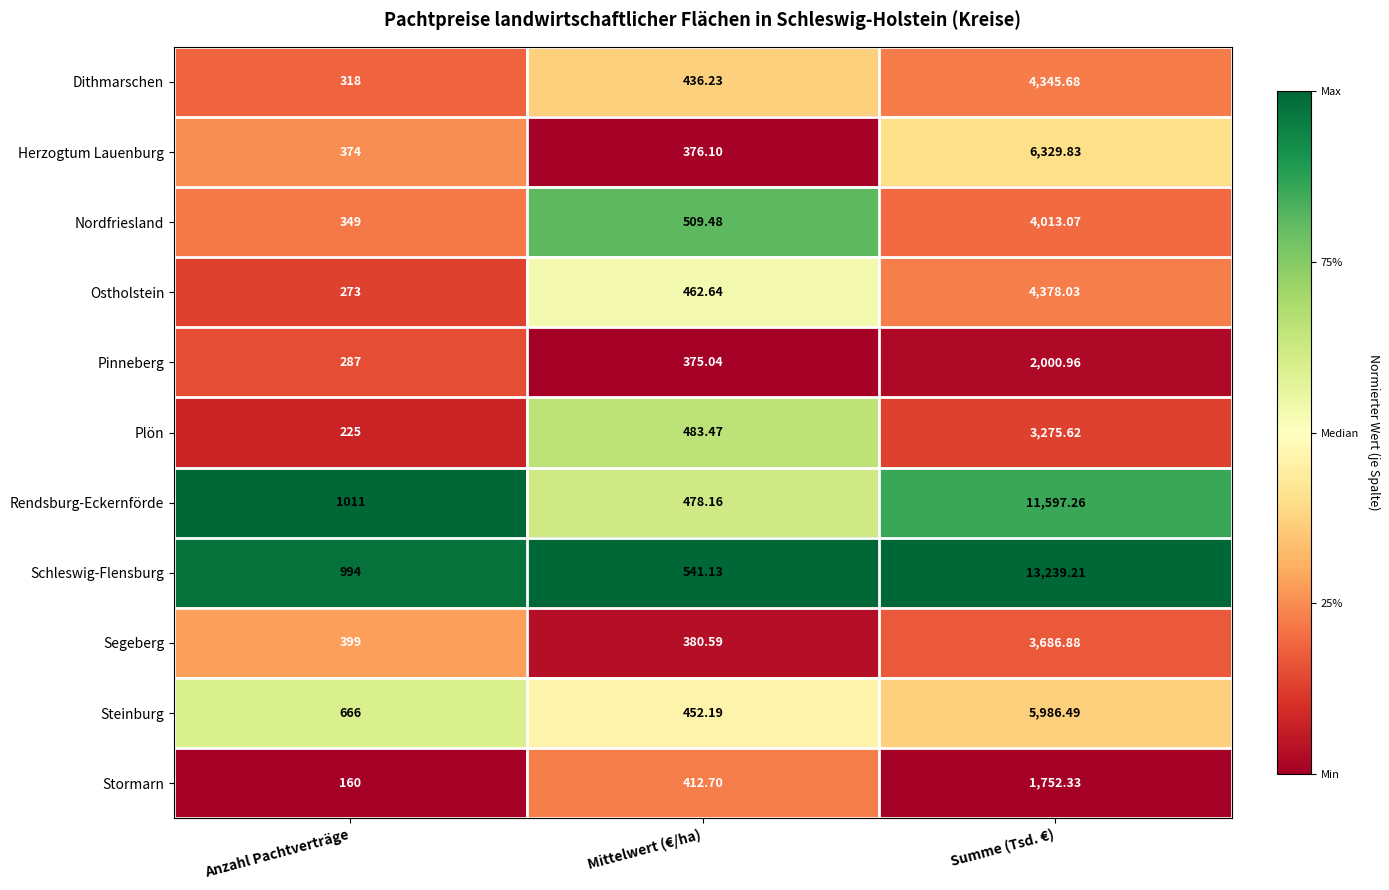

Where does the Ostholstein series first go above 462?

Mittelwert (€/ha)